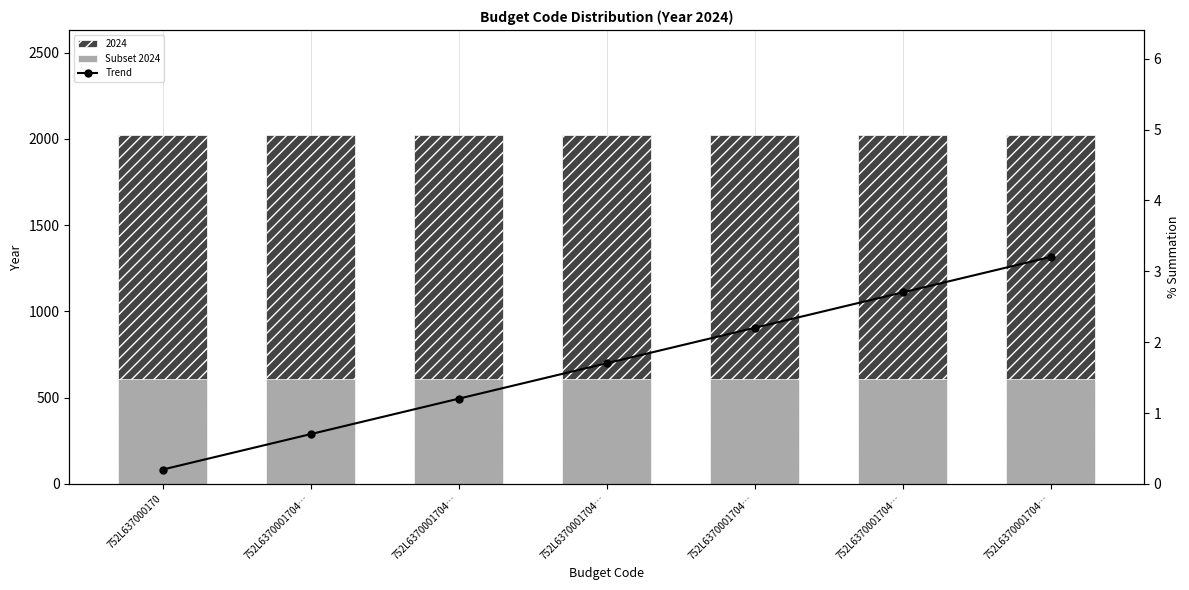

The value of Subset 2024 at 752L6370001704… is 607.2. True or false?

True